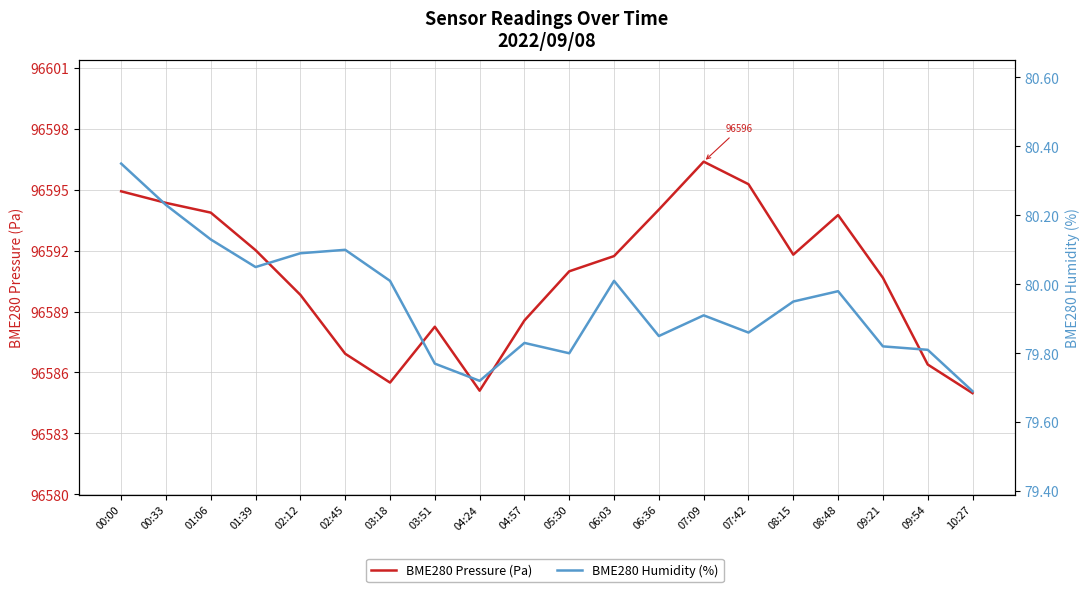

How many interior local peaks does the BME280 Pressure (Pa) series have?

3